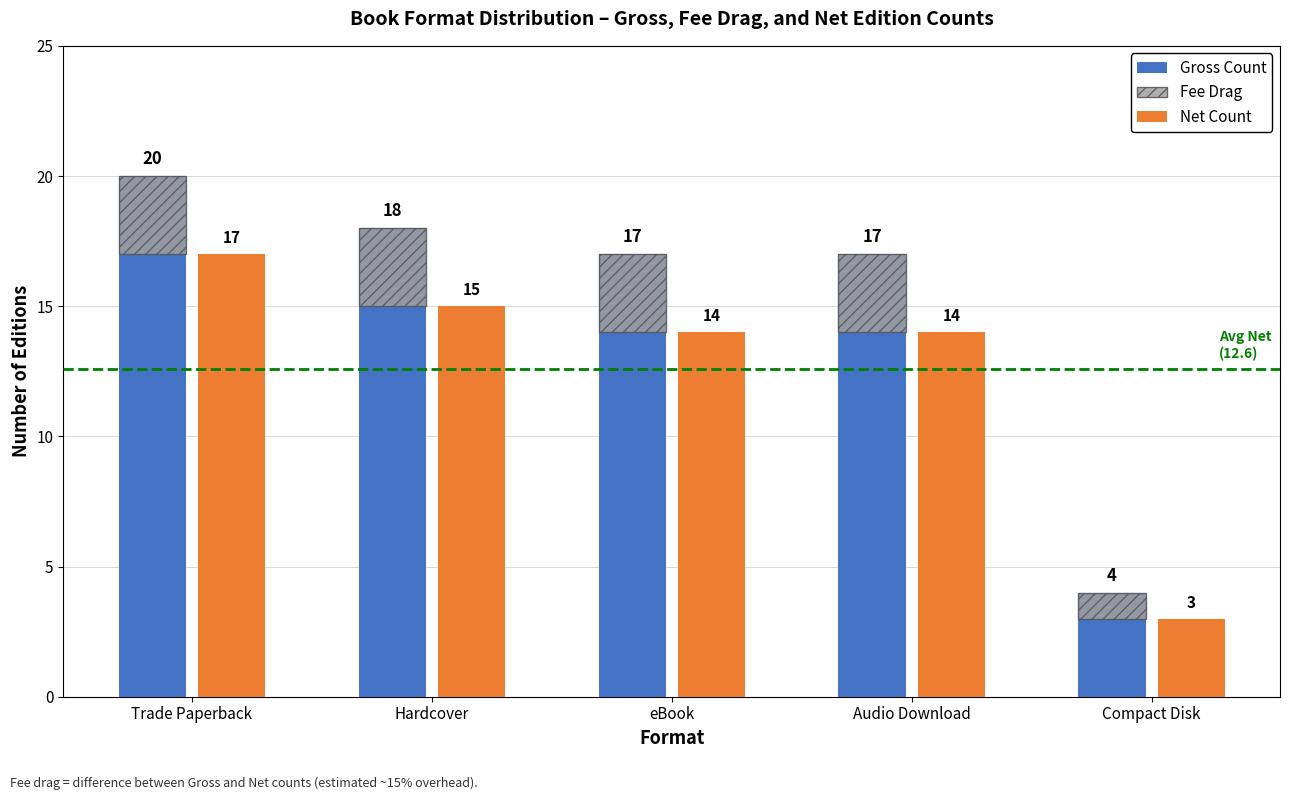

Between eBook and Trade Paperback, which is larger?

Trade Paperback